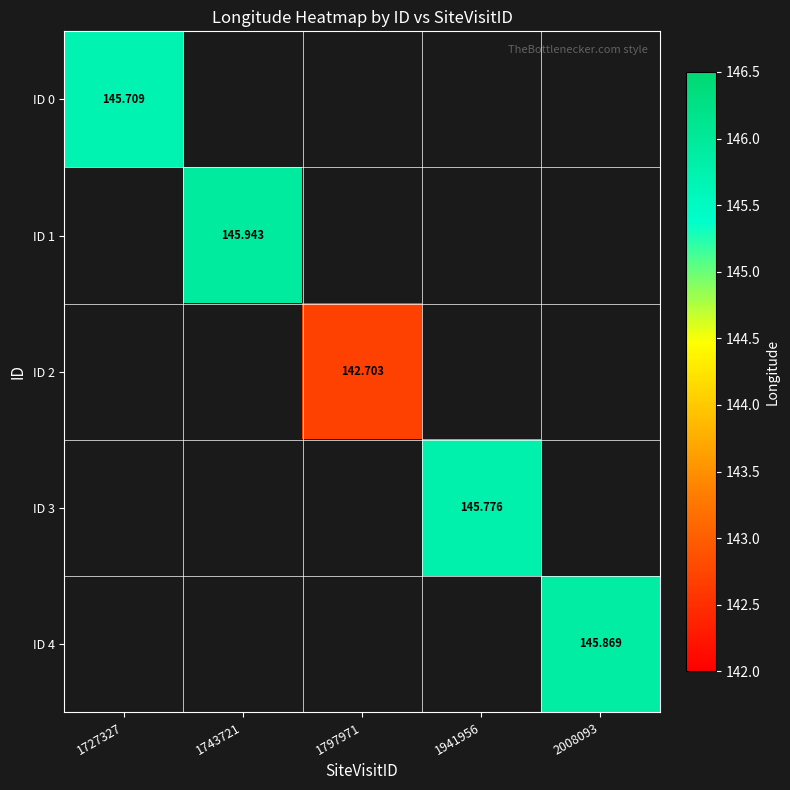

Which category has the lowest value in the ID 0 series?

1727327